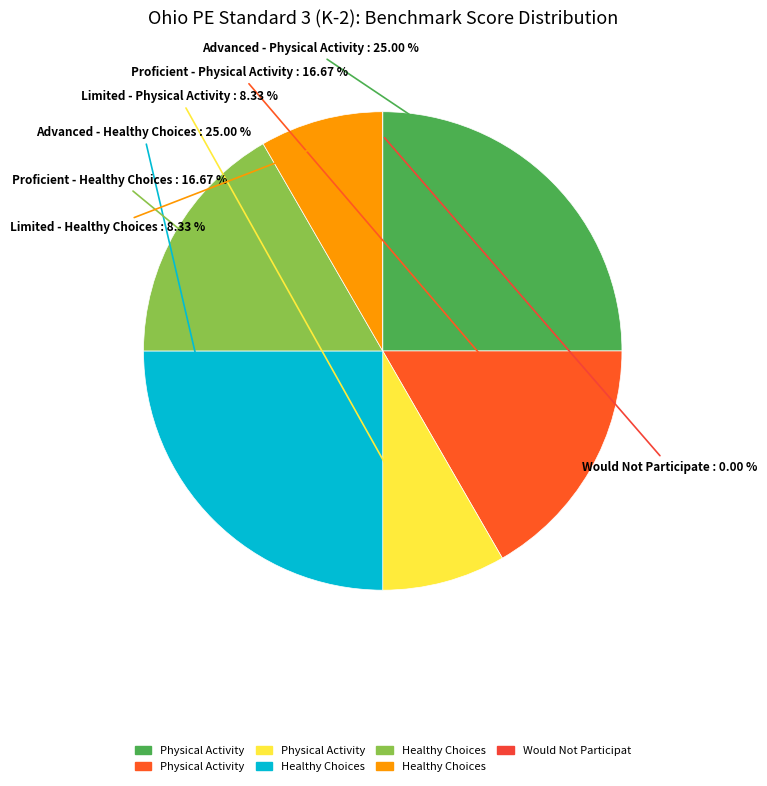

Is the sum of Proficient - Physical Activity (2 pts) and Proficient - Healthy Choices (2 pts) greater than half?

No